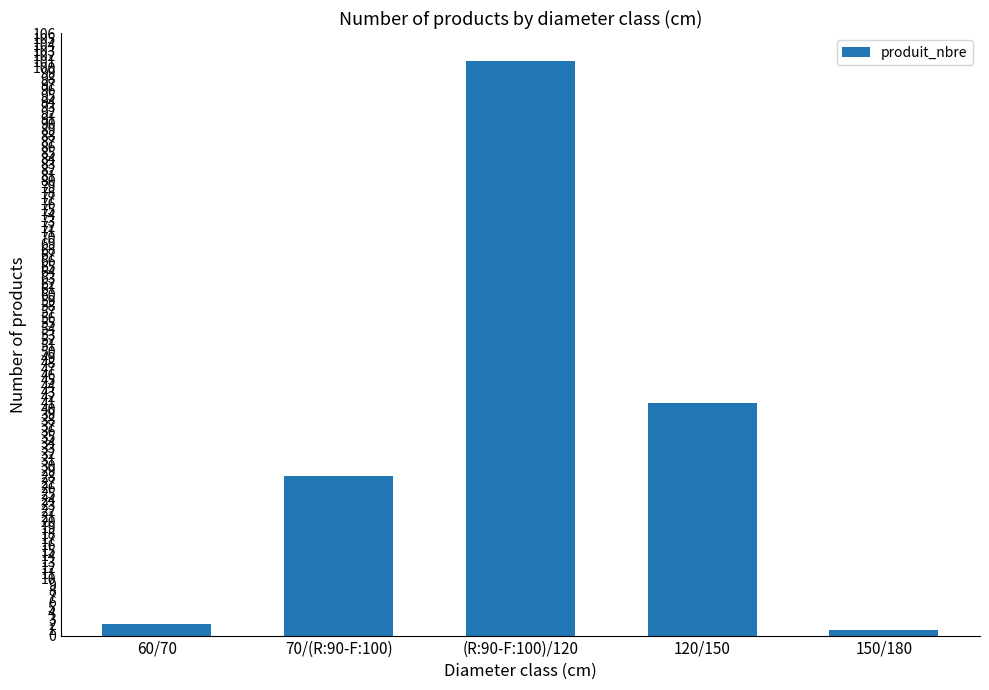

How many categories are shown in the chart?

5